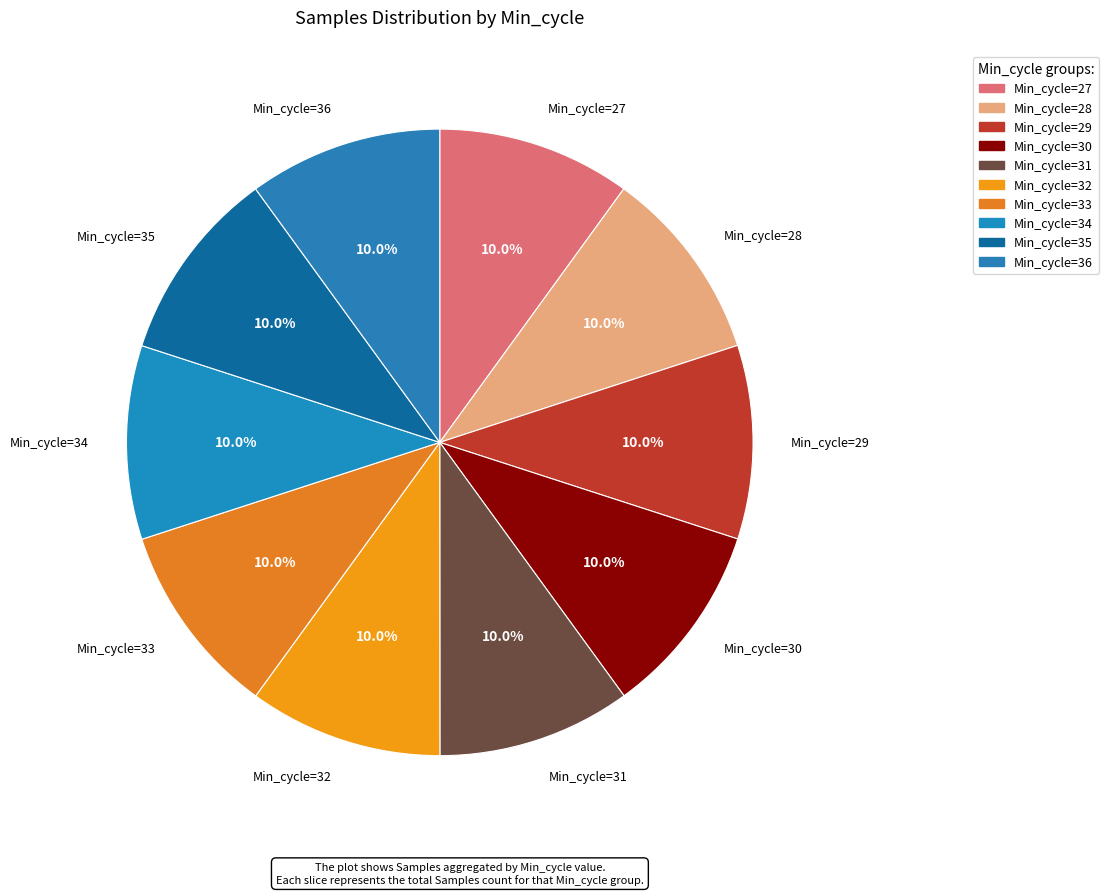

Count the number of slices in the pie.

10